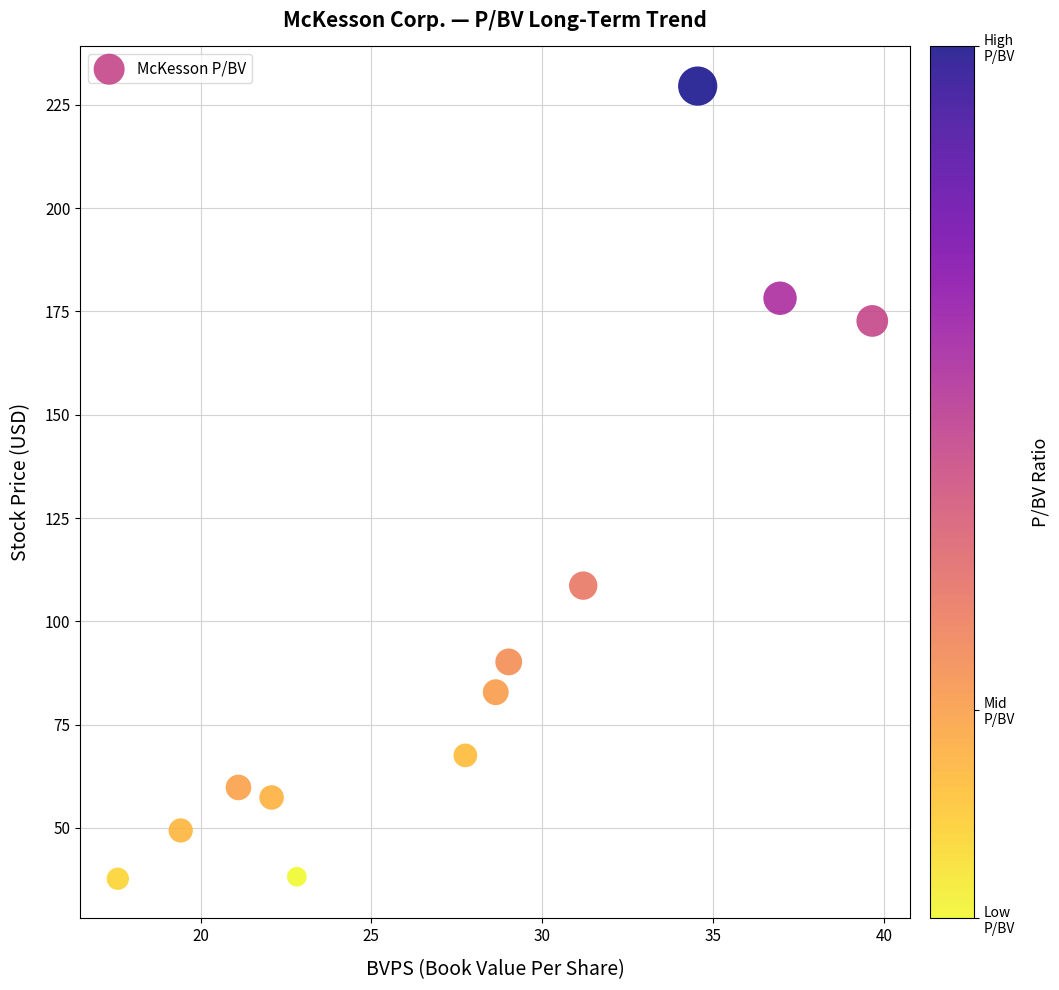

What Y value in the scatter plot is closest to 133?

108.6